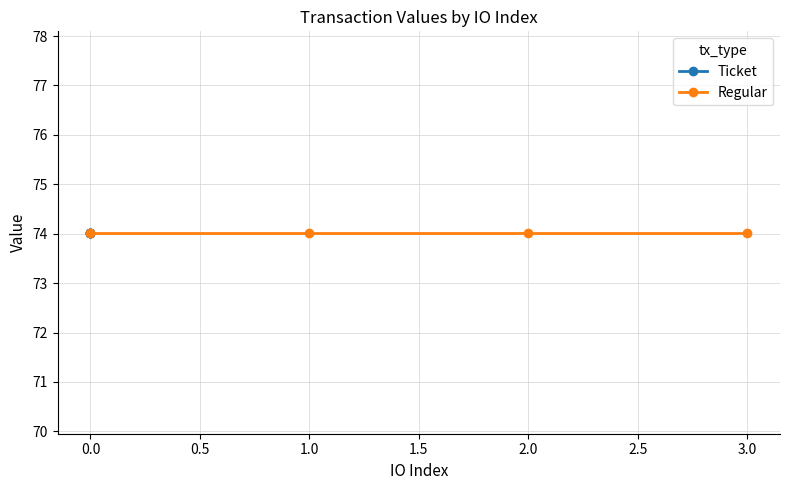

Is the value of Ticket at 2 greater than the value of Regular at 3?

No